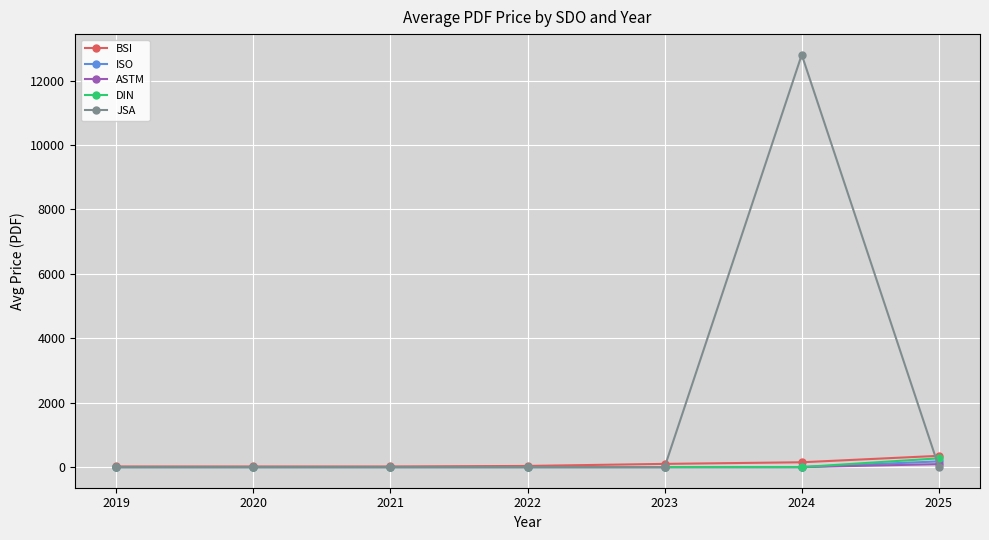

What is the greatest value displayed?

12800.0